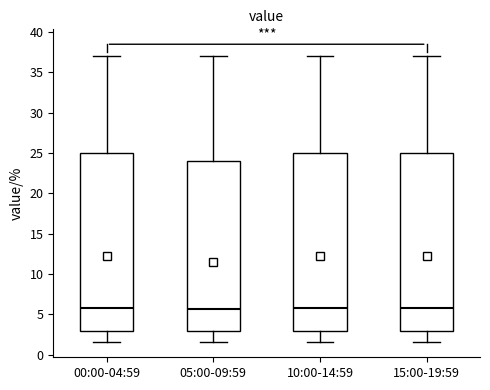

Reading left to right, transcribe this box plot: for each box, give where its median line is, the range the box spans, and where its two whiskers end, as read against the y-axis. The values are not printed on the chart, so give them approximately, as read against the axis.

00:00-04:59: median 5.5, box 3.0 to 25.0, whiskers 1.5 to 37.0
05:00-09:59: median 5.5, box 3.0 to 24.0, whiskers 1.5 to 37.0
10:00-14:59: median 5.5, box 3.0 to 25.0, whiskers 1.5 to 37.0
15:00-19:59: median 5.5, box 3.0 to 25.0, whiskers 1.5 to 37.0